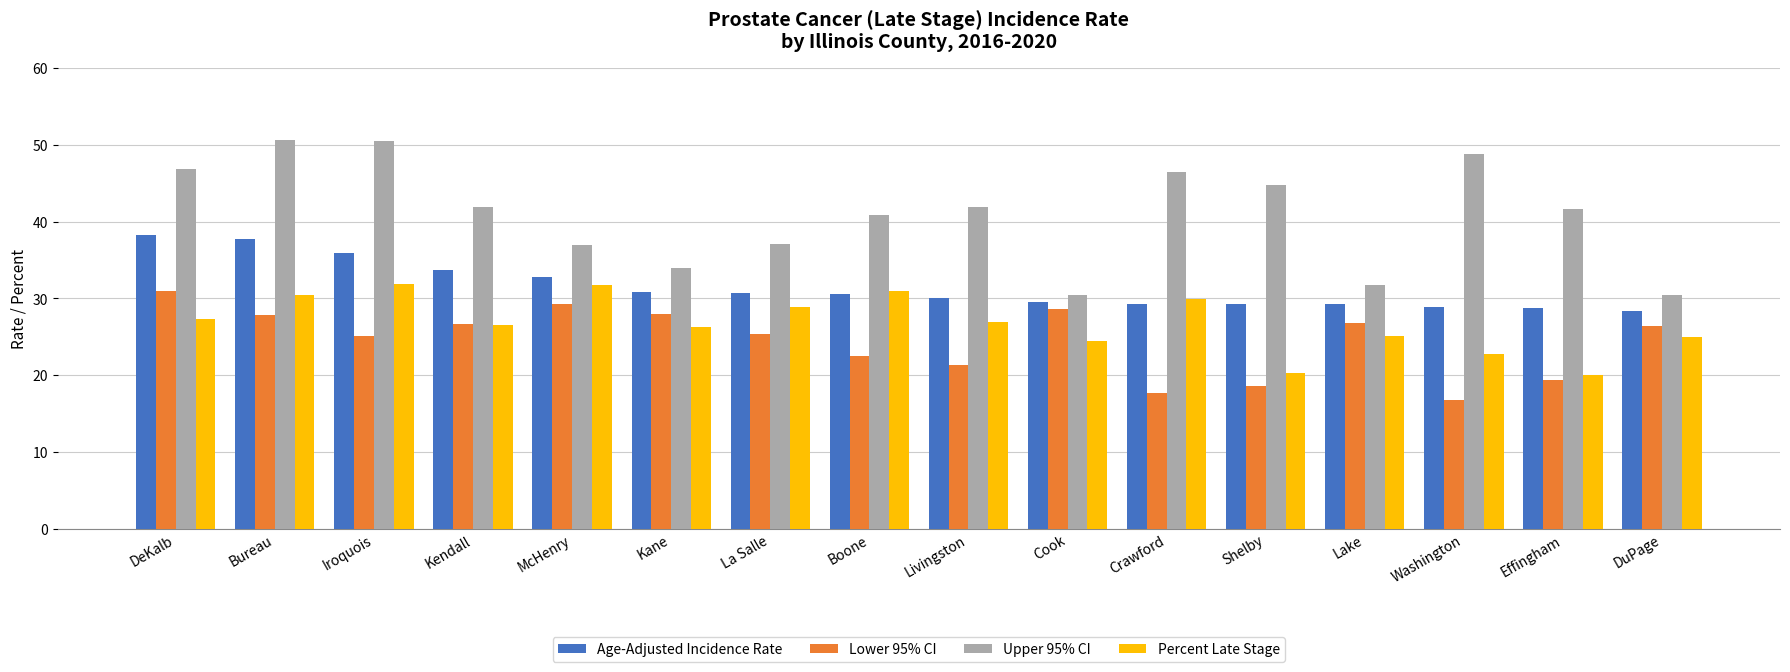

At how many categories does at least one series exceed 25?

16